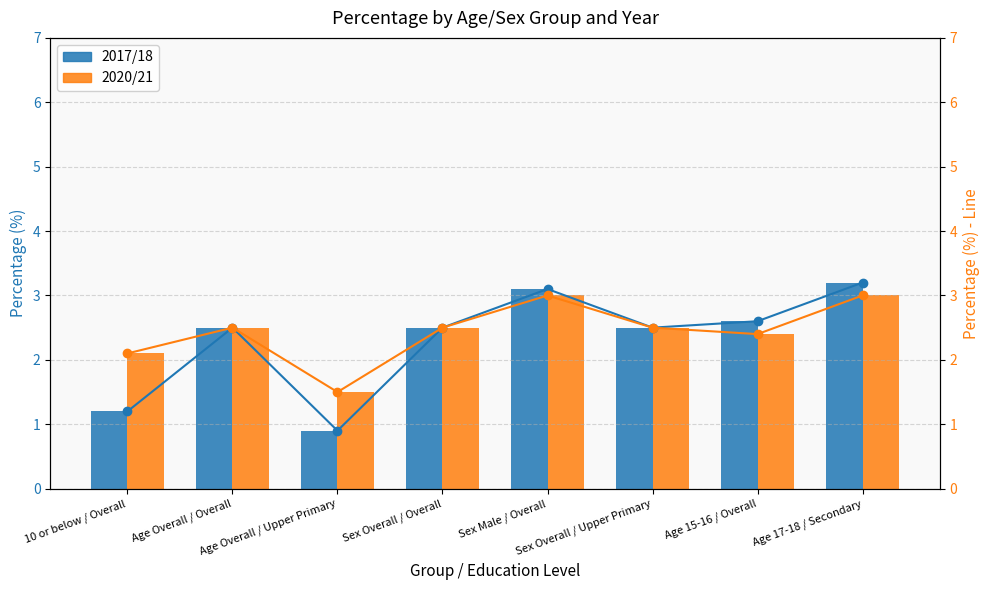

Which series has the largest total across all categories?

2020/21